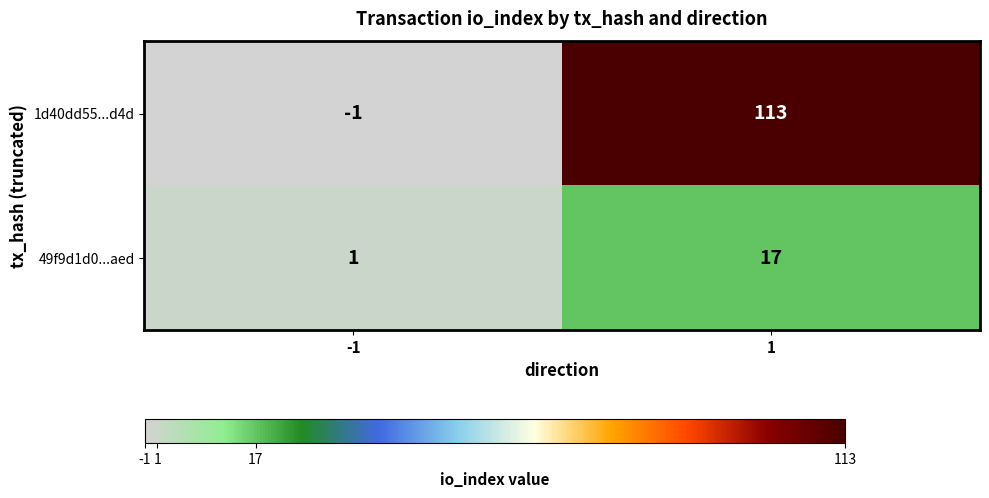

Which series has the largest total across all categories?

1d40dd55...d4d